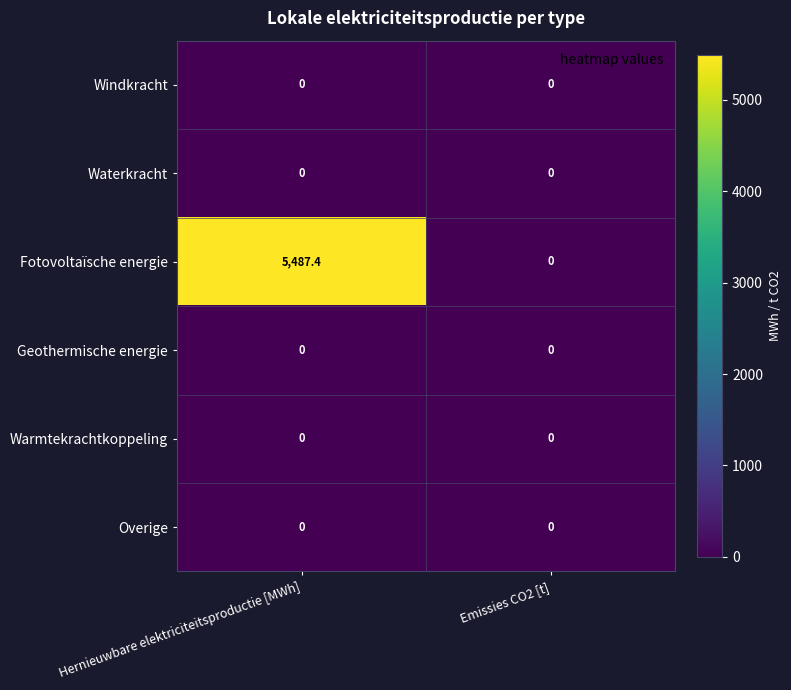

What is the greatest value displayed?

5487.4